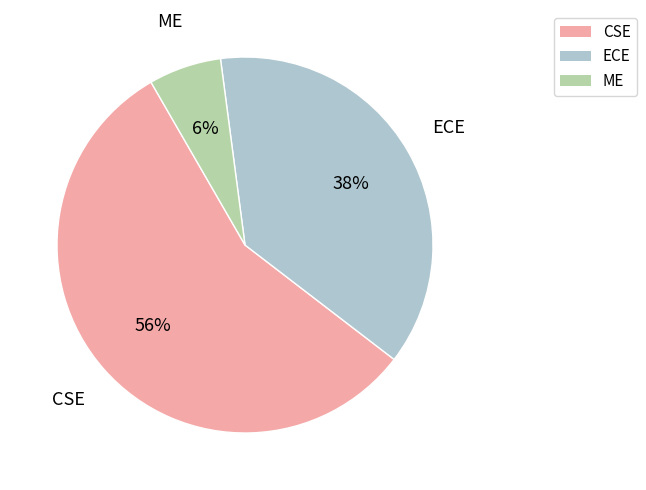

Do CSE and ME together represent more than half of the pie?

Yes